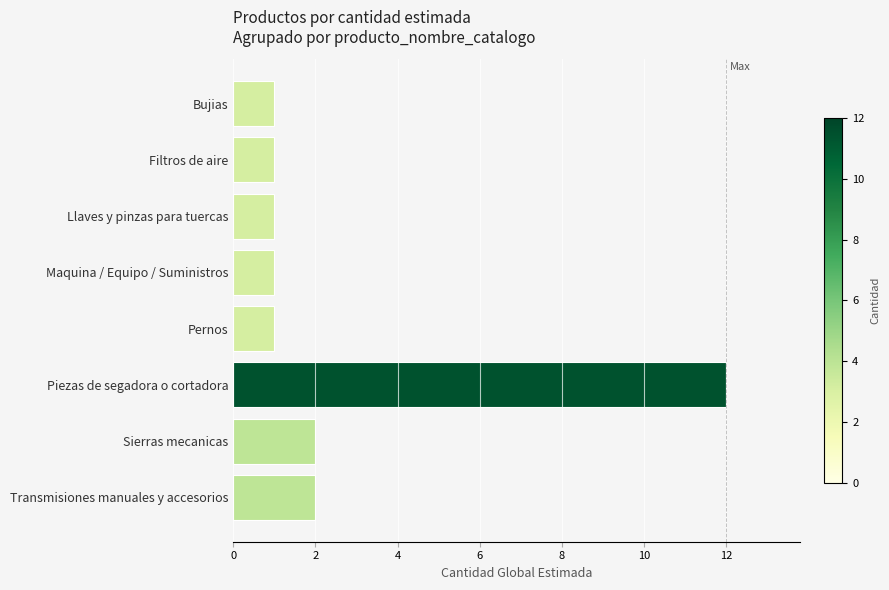

What is the label of the 2nd bar from the bottom?

Sierras mecanicas